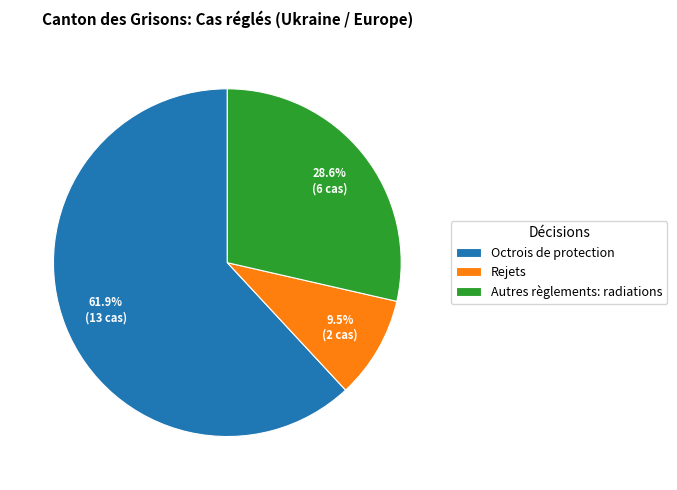

What percentage do Octrois de protection and Rejets together represent?

71.4%